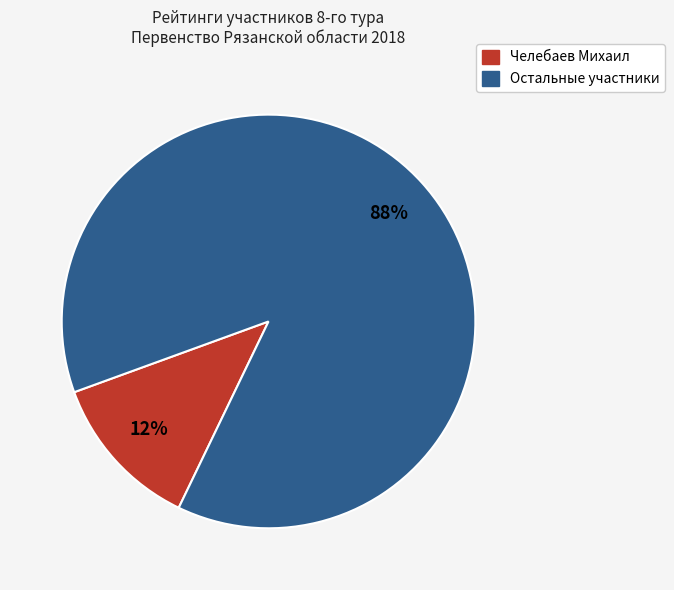

Is there a majority slice in this chart?

Yes